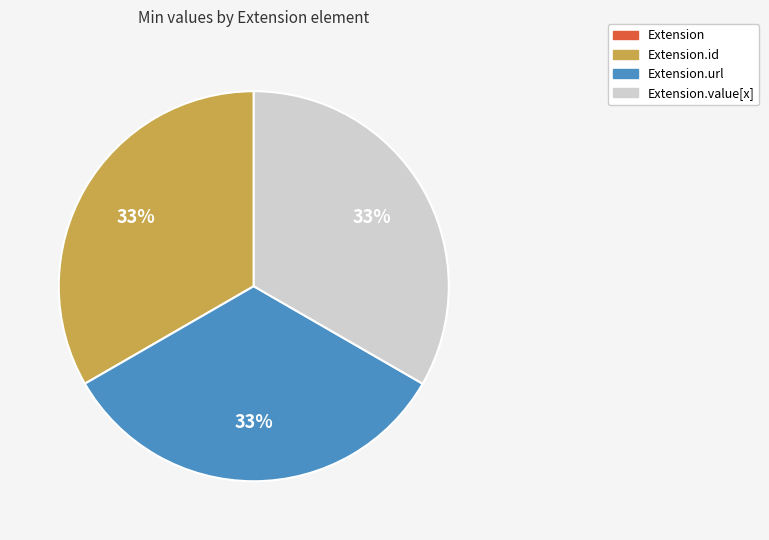

To the nearest percent, what is the difference between the largest and smallest slice percentages?

33%